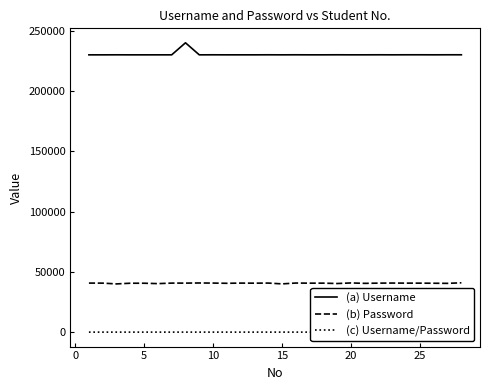

What is the greatest value displayed?

240001.0